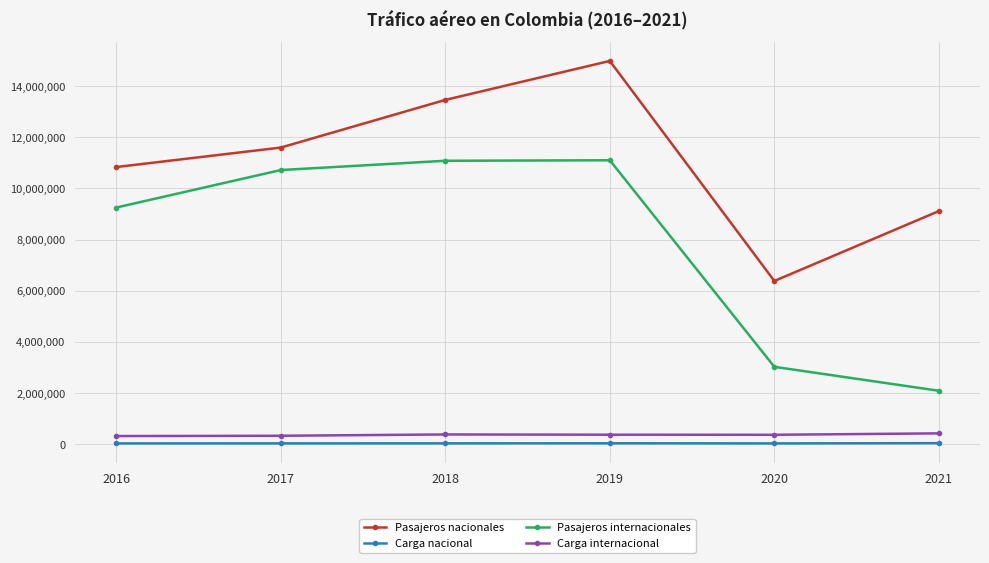

True or false: Carga internacional has more than 0 interior local peaks.

True